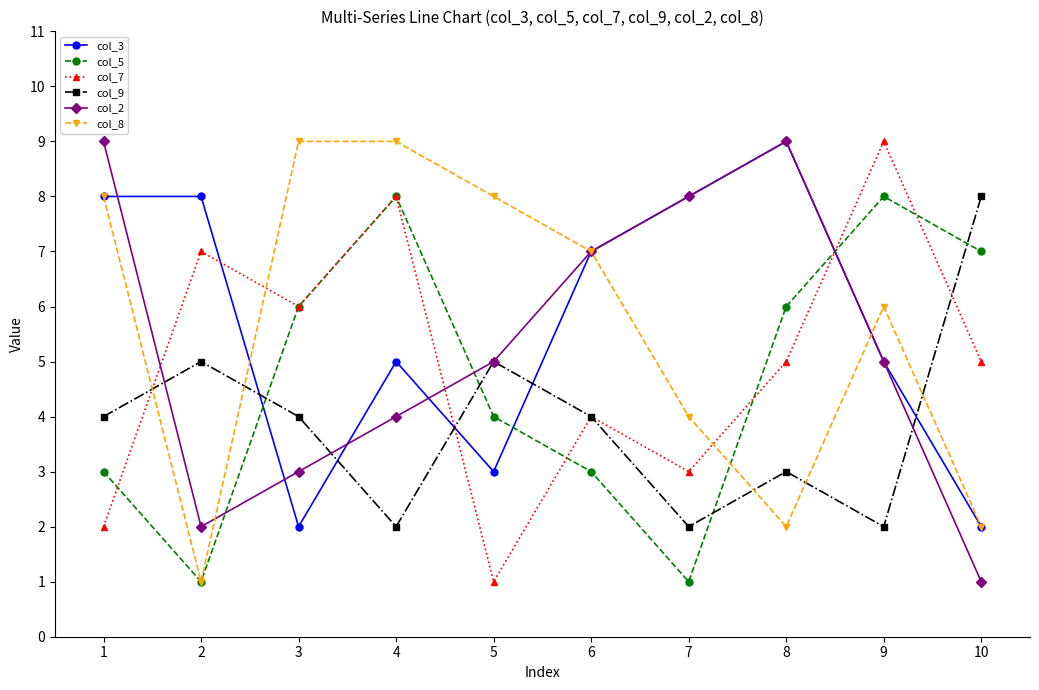

True or false: col_5 and col_3 cross at least once.

True